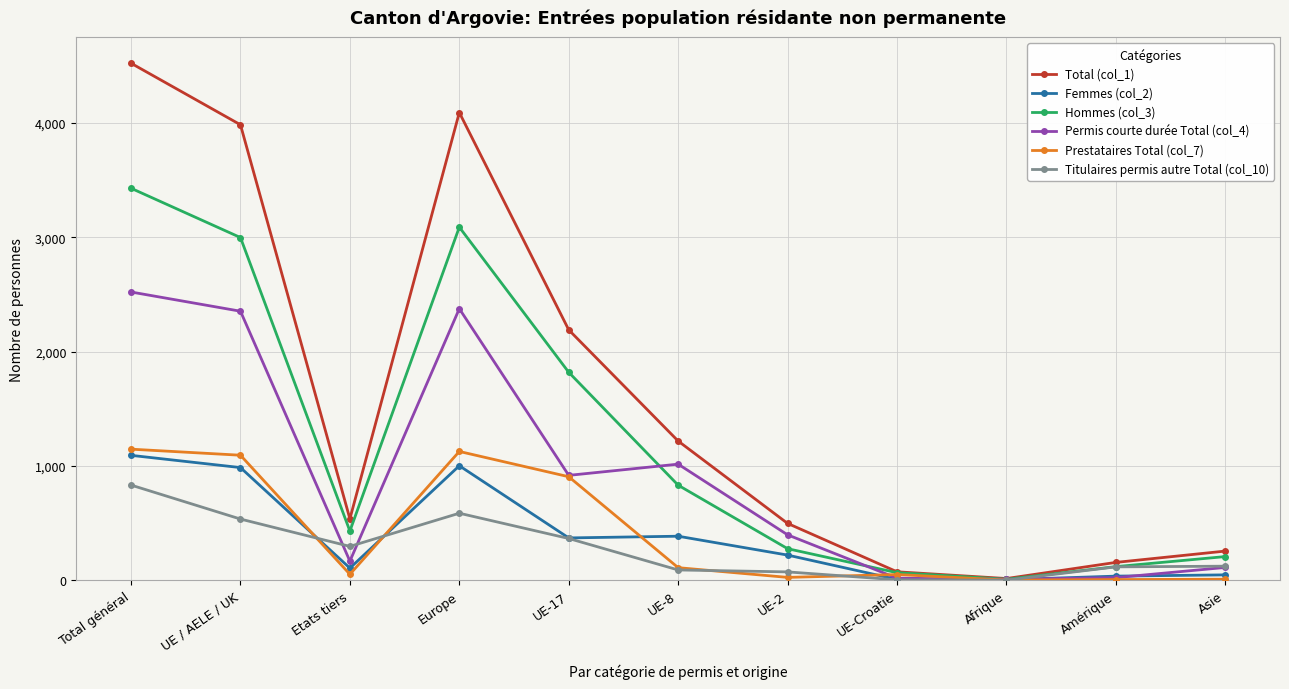

At which category is the sum across all series the highest?

Total général